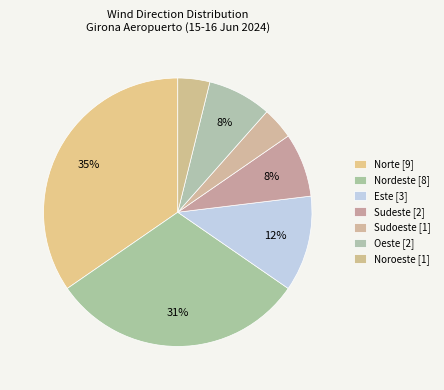

Which category has the smallest portion of the pie?

Sudoeste